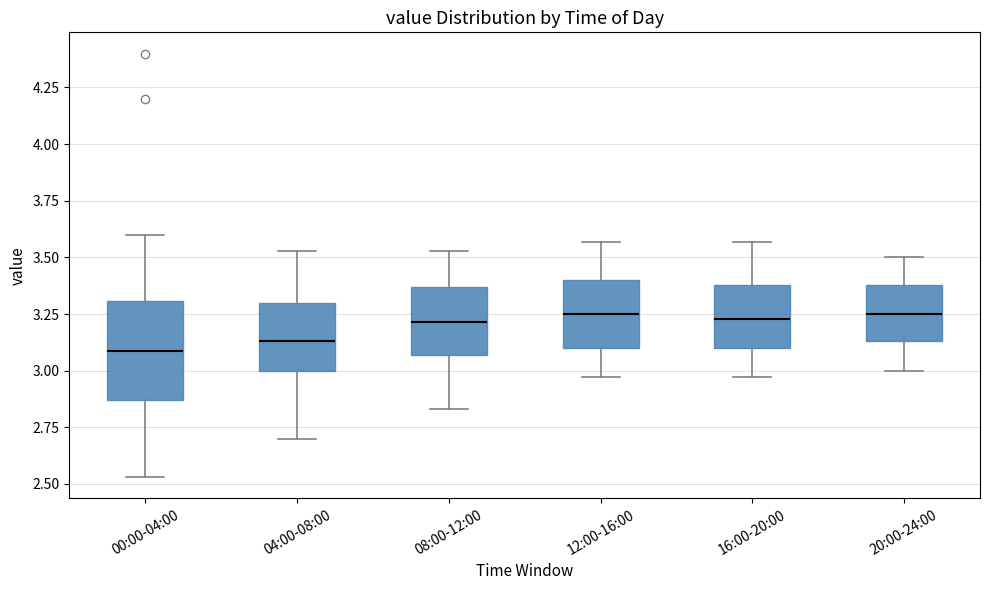

Where does the median line of the box for 16:00-20:00 sit on the y-axis? The values are not printed on the chart, so give them approximately, as read against the axis.

3.25